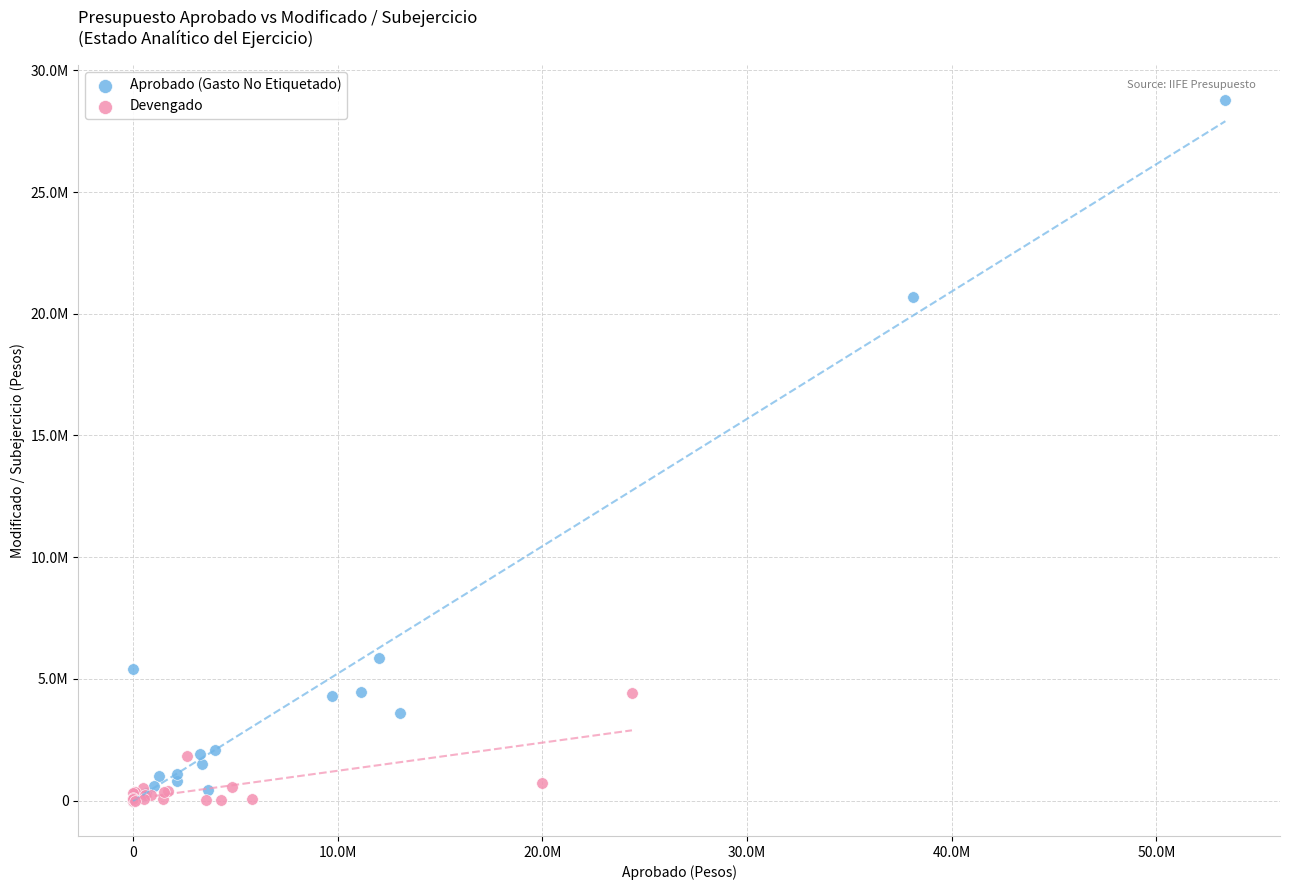

What are all the series names shown in the legend?

Aprobado (Gasto No Etiquetado), Devengado